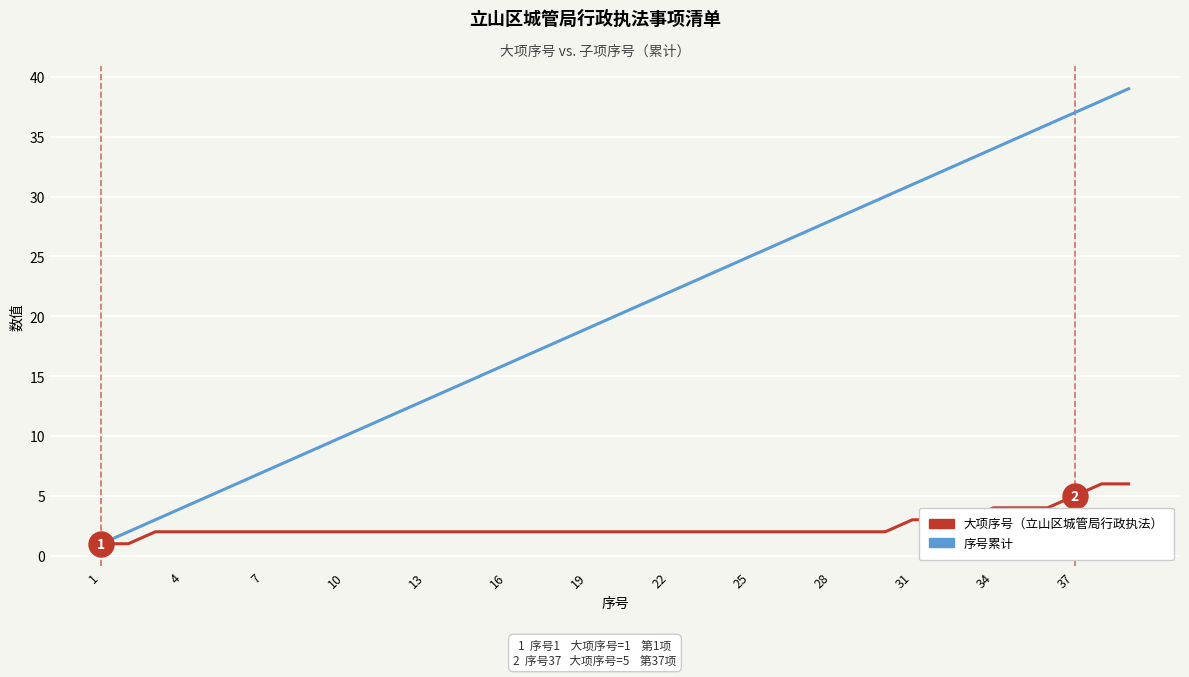

Does the chart have visible grid lines?

Yes